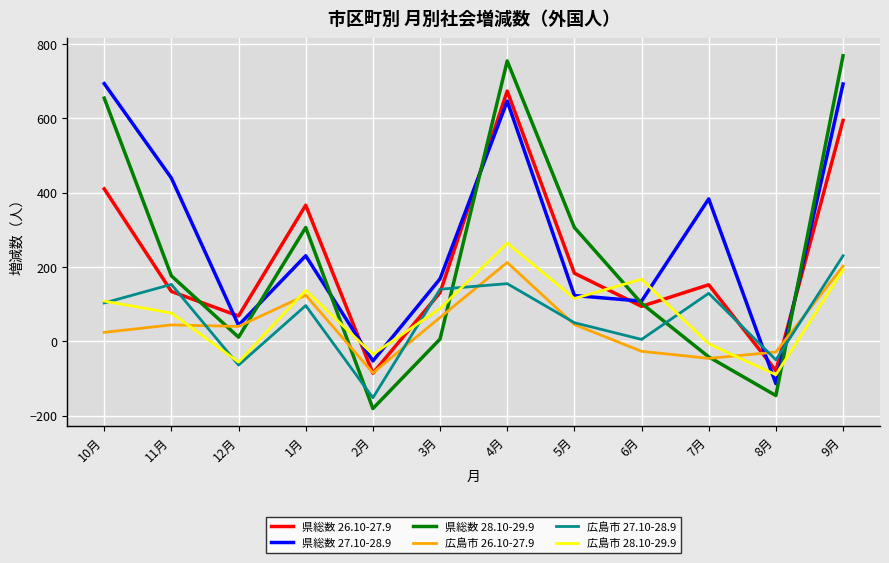

At which label does 広島市 28.10-29.9 reach its minimum?

8月